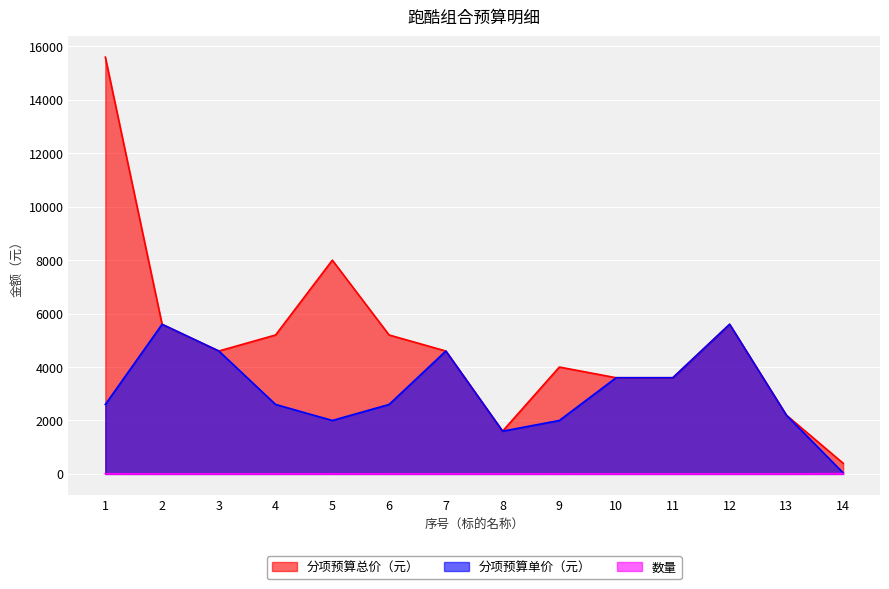

What is the value of the 数量 point at the 2nd from the left?

1